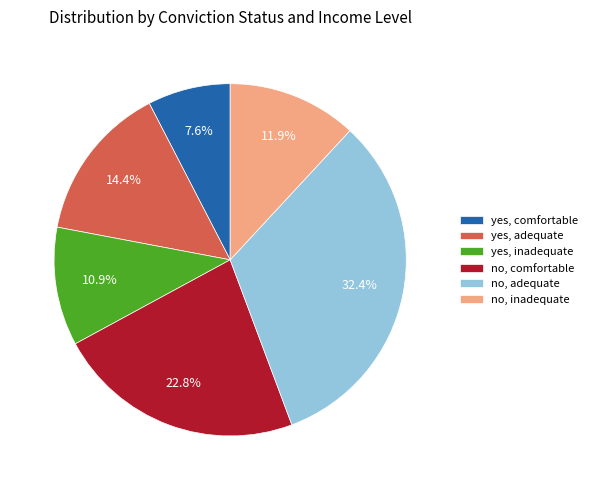

What percentage is NOT represented by no, adequate?

67.6%